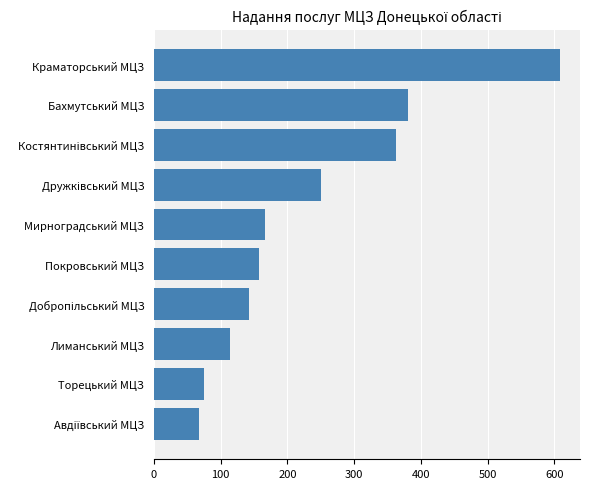

What is the sum of all values?

2326